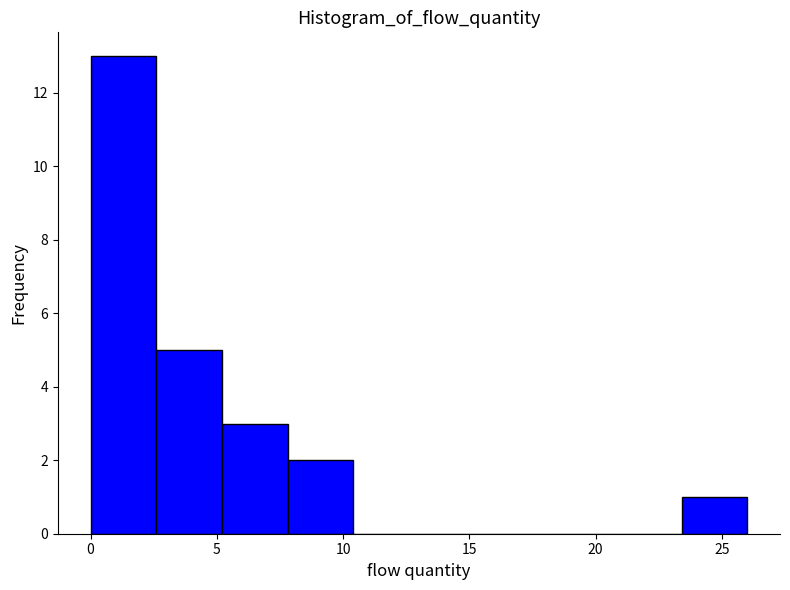

How tall is the bar that spans 2.6 to 5.2 on the x-axis? Neither the bar edges nor the heights are printed on the chart, so give them approximately, as read against the axes.

5